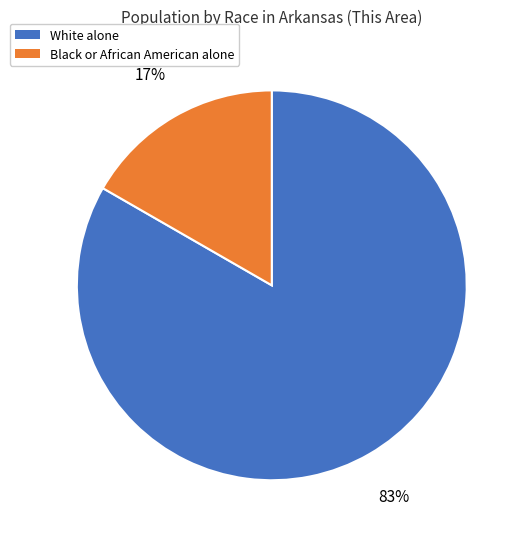

To the nearest percent, what portion does Black or African American alone represent?

17%